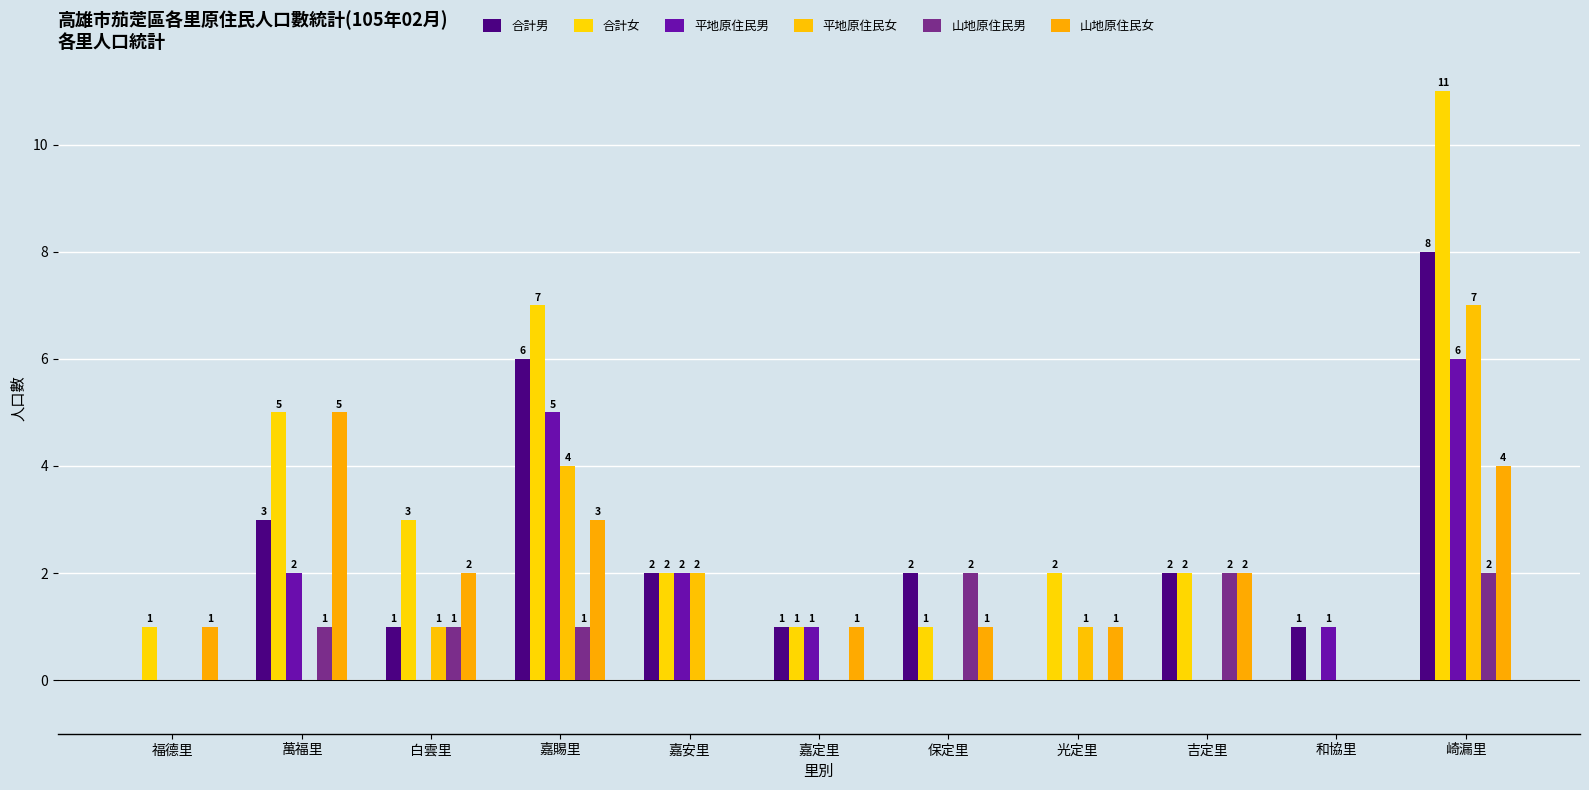

How many groups of bars are there?

11